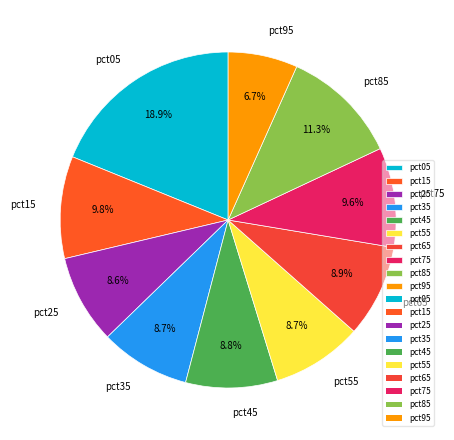

How many segments does this pie chart have?

10